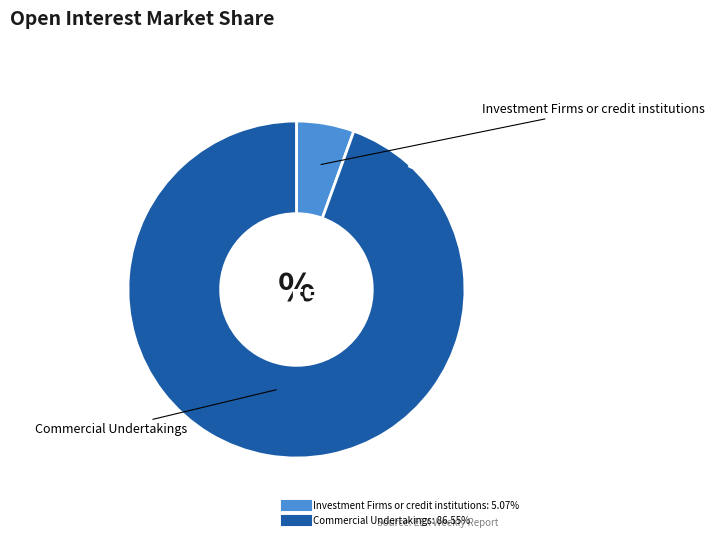

Which has a higher value, Investment Firms or credit institutions or Commercial Undertakings?

Commercial Undertakings